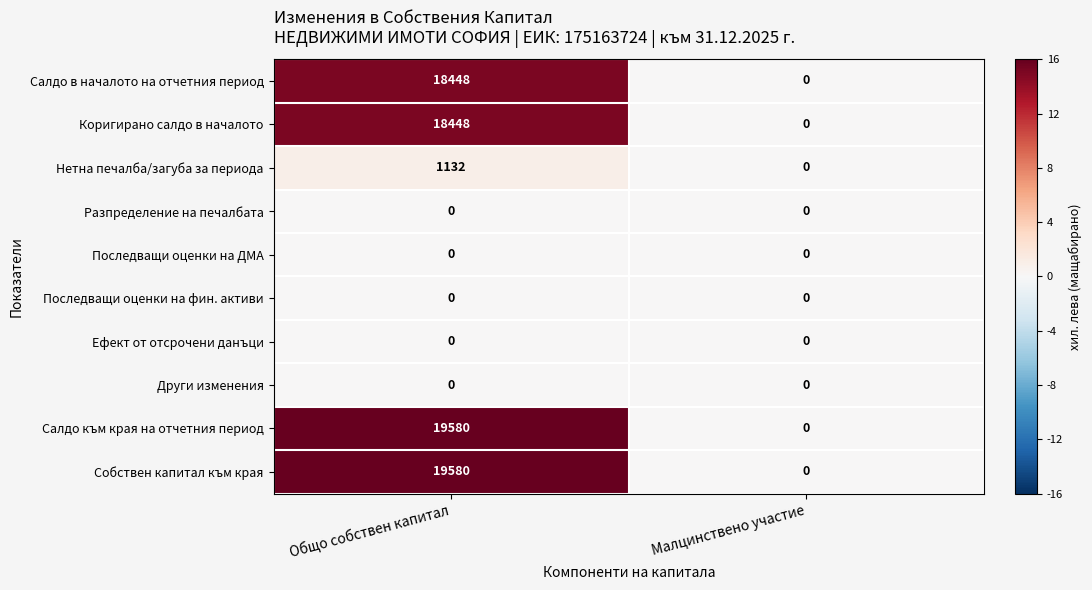

What is the total value across all series at Общо собствен капитал?

77188